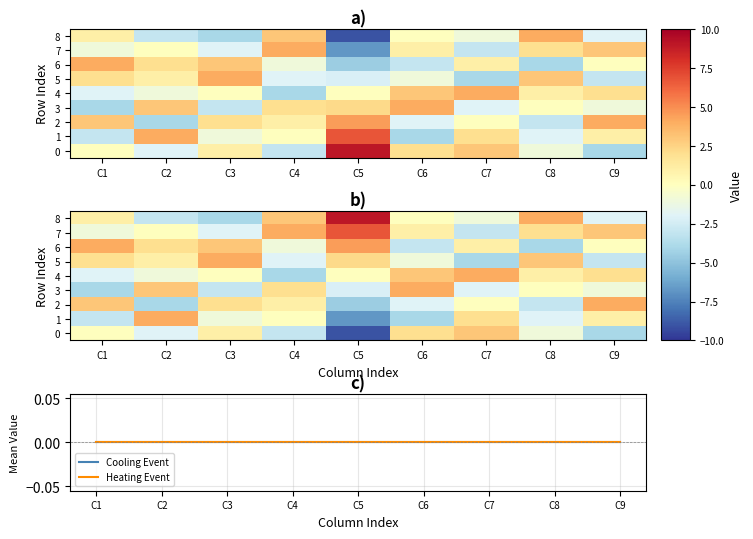

Count the number of categories in the chart.

9